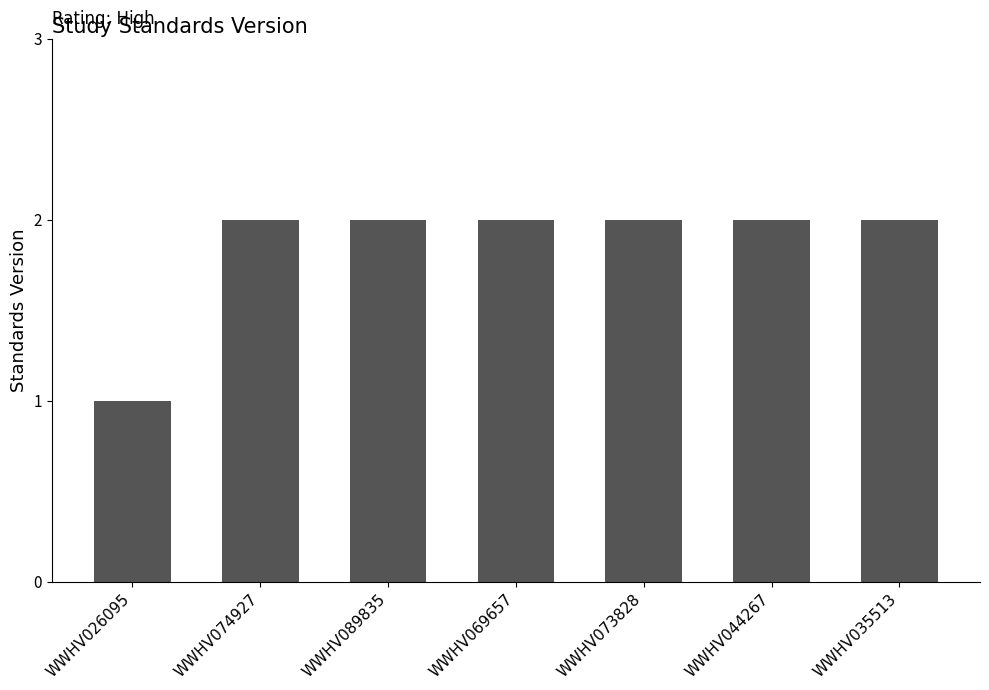

What is the ratio of the value at WWHV035513 to the value at WWHV089835?

1.0